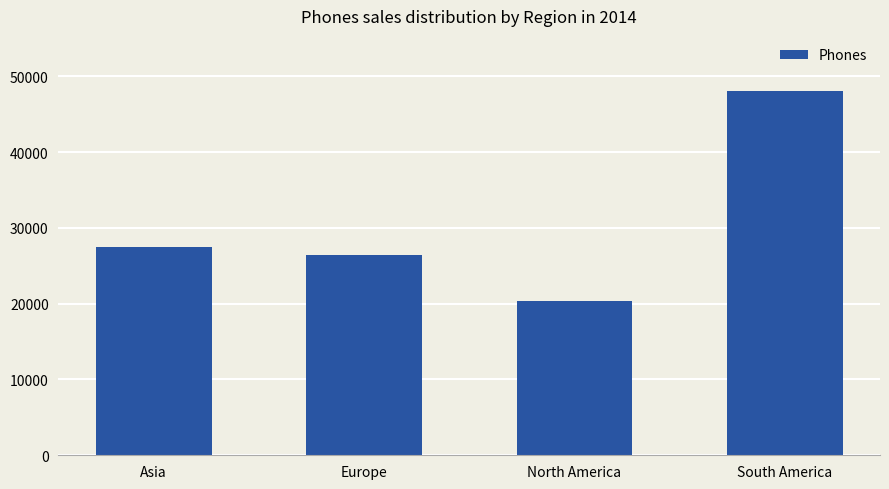

True or false: the data shows 20324 at North America.

True